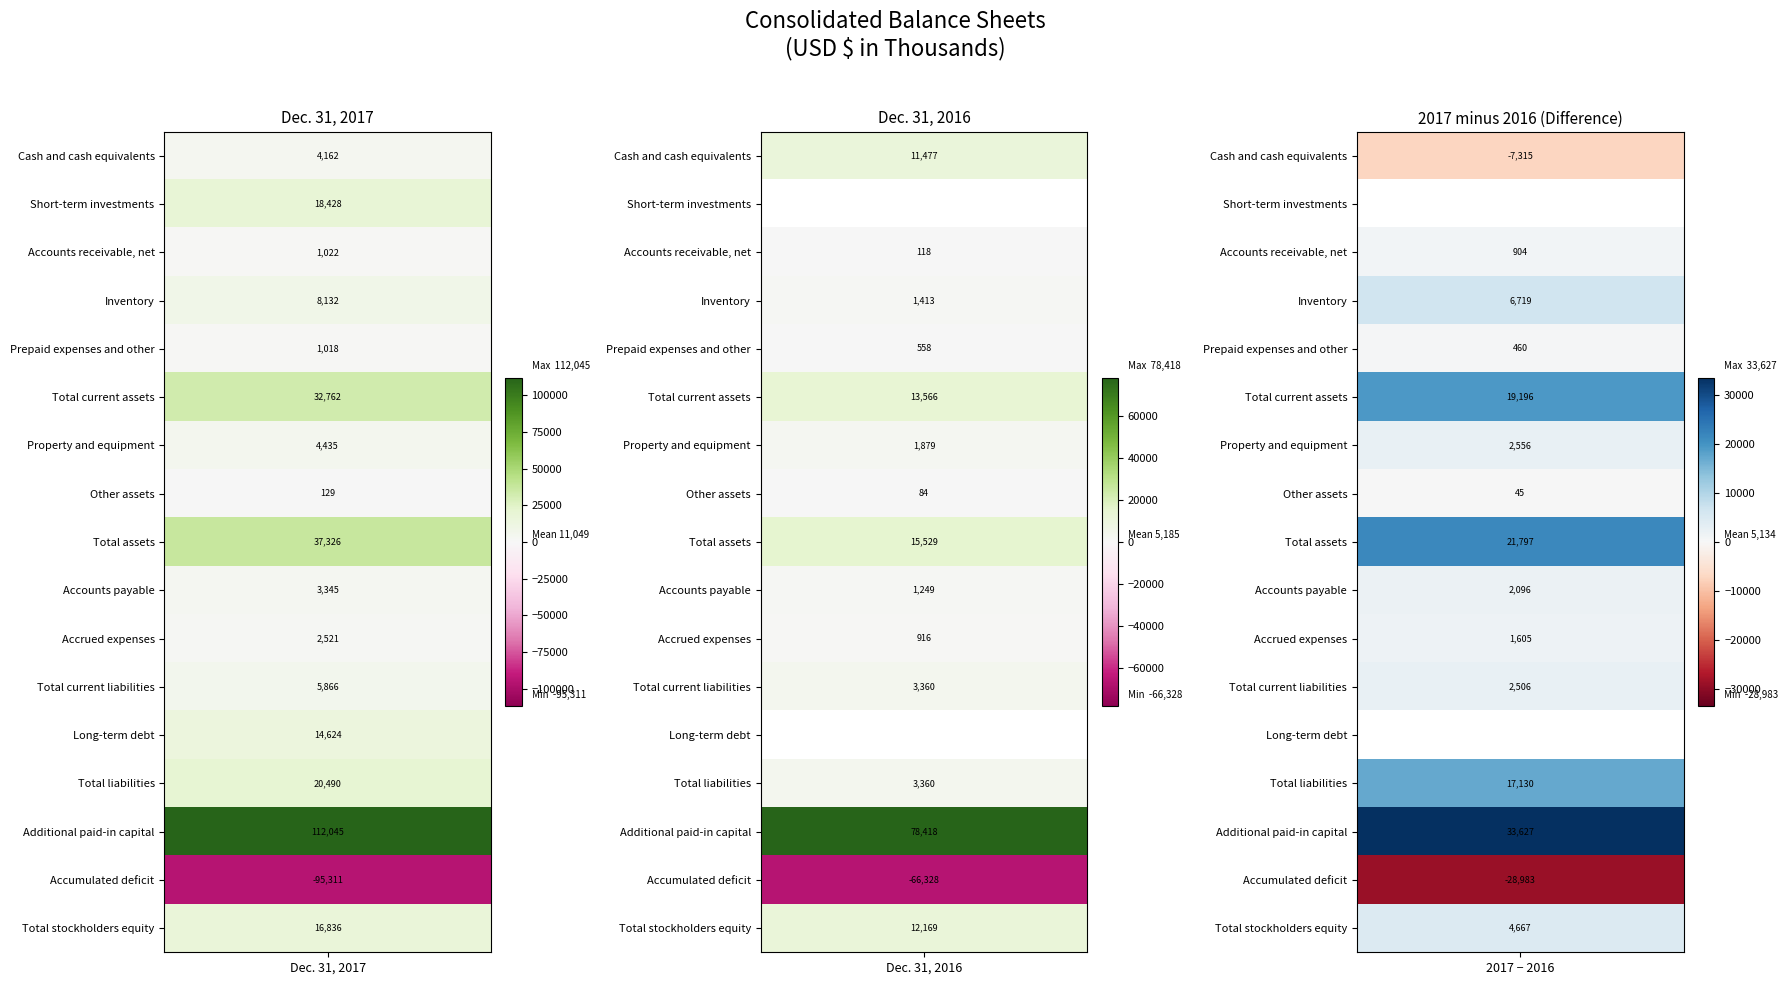

What is the difference between the Property and equipment values at 0 and 1?

2556